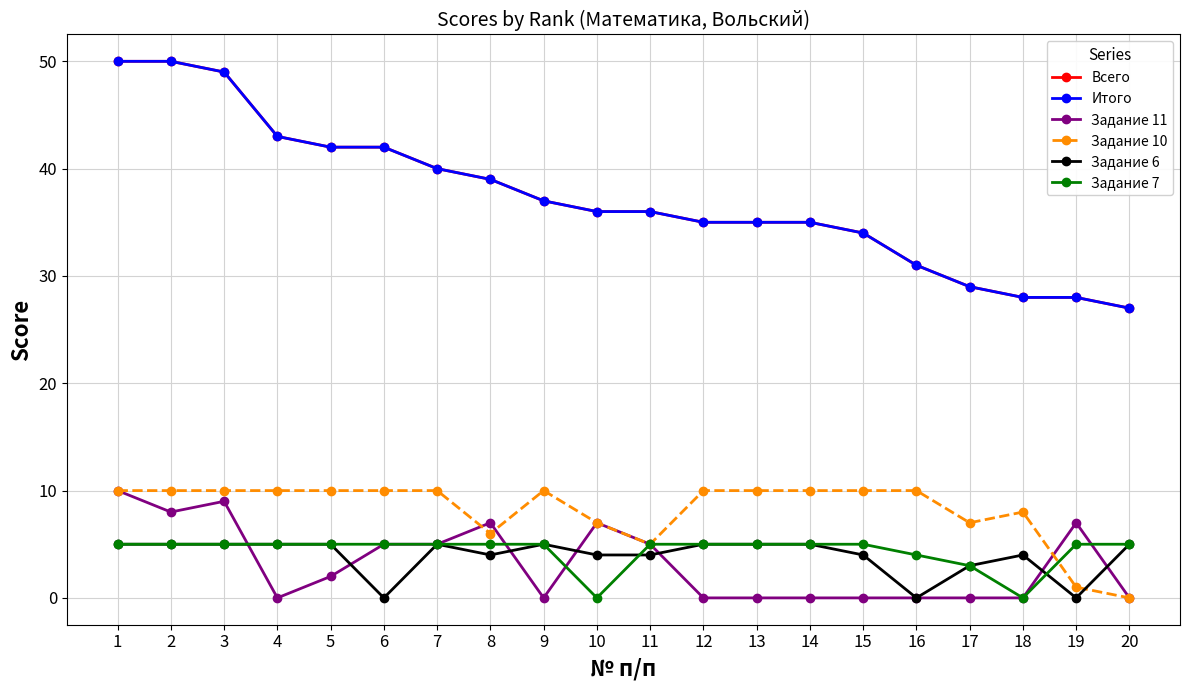

What is the average value of the Задание 7 series?

4